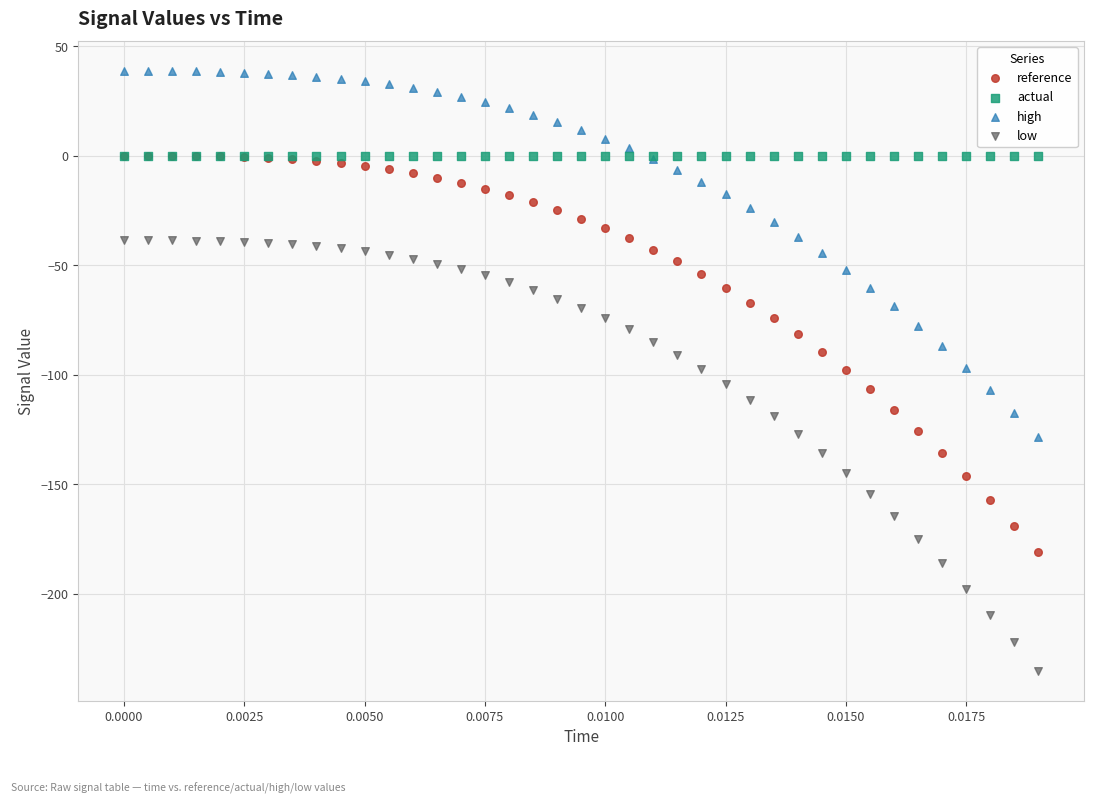

Which series contains the lowest Y value?

low